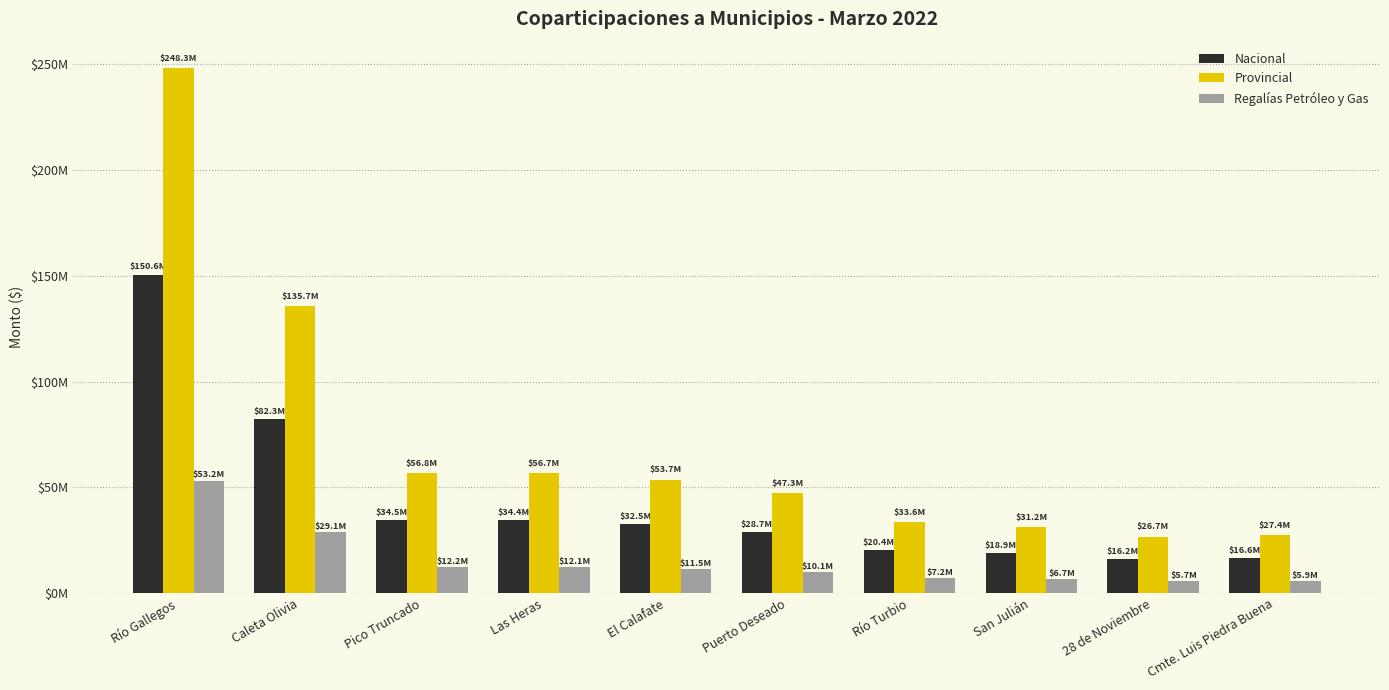

Rank the series by their maximum value, from highest to lowest.

Provincial, Nacional, Regalías Petróleo y Gas